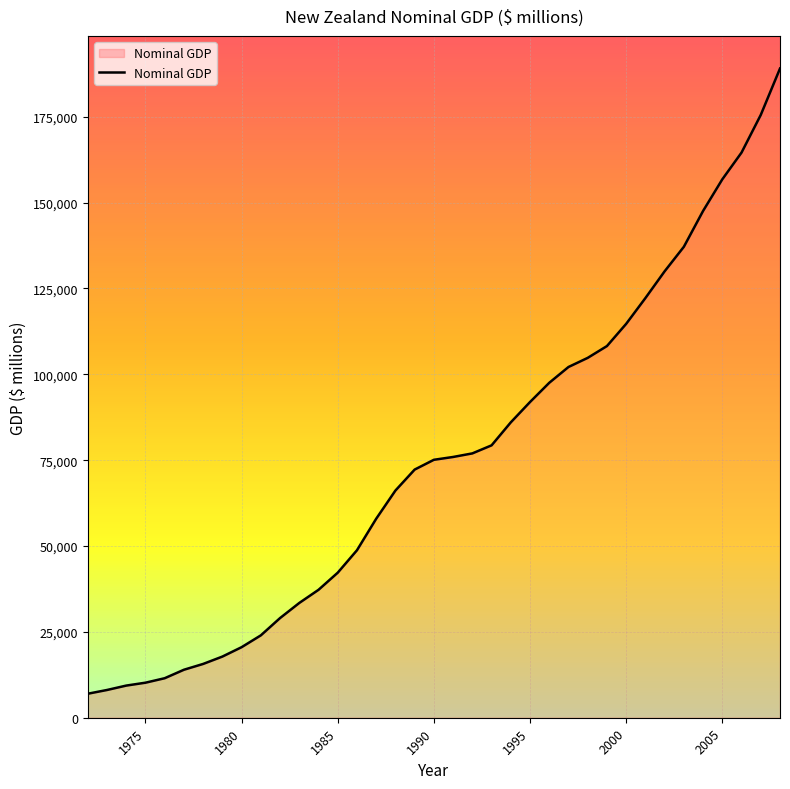

What is the sum of all values?

2760917